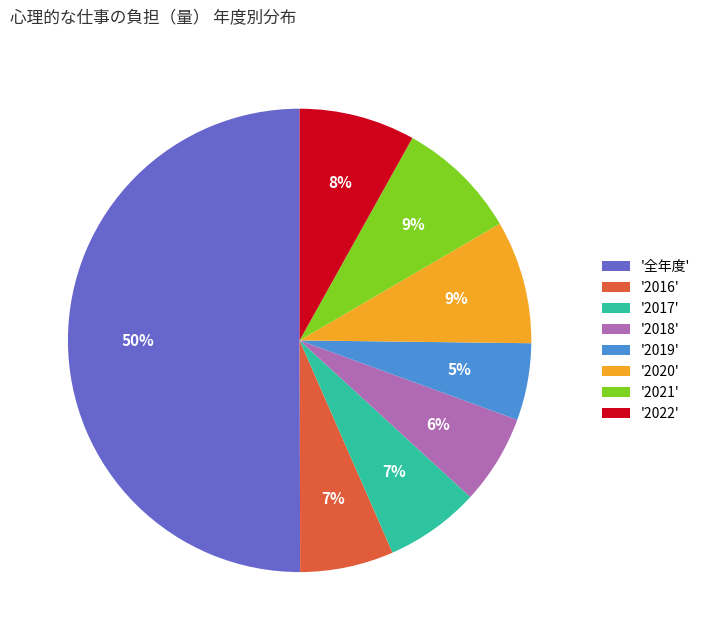

Combined, do '2020' and '2019' account for over 50%?

No